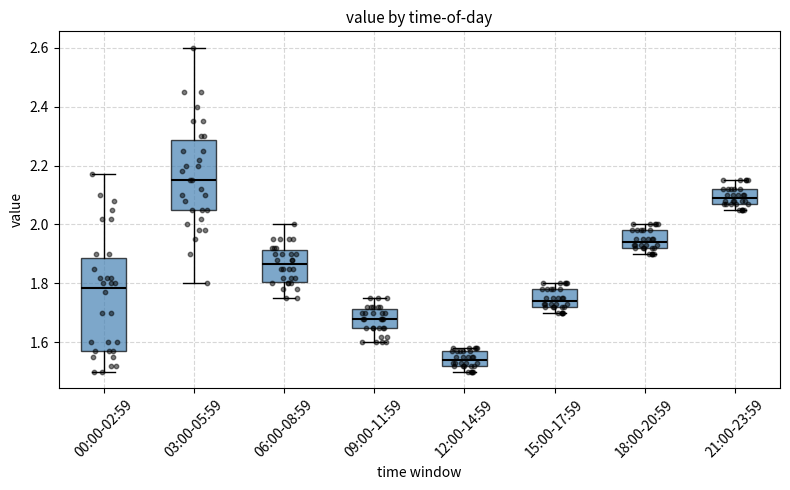

Reading left to right, read every box against the y-axis: the position of its median line, the range the box covers, and the ends of its whiskers. The values are not printed on the chart, so give them approximately, as read against the axis.

00:00-02:59: median 1.78, box 1.58 to 1.88, whiskers 1.50 to 2.18
03:00-05:59: median 2.16, box 2.06 to 2.28, whiskers 1.80 to 2.60
06:00-08:59: median 1.86, box 1.80 to 1.92, whiskers 1.76 to 2.00
09:00-11:59: median 1.68, box 1.66 to 1.72, whiskers 1.60 to 1.76
12:00-14:59: median 1.54, box 1.52 to 1.58, whiskers 1.50 to 1.58 (just above the box's upper edge)
15:00-17:59: median 1.74, box 1.72 to 1.78, whiskers 1.70 to 1.80
18:00-20:59: median 1.94, box 1.92 to 1.98, whiskers 1.90 to 2.00
21:00-23:59: median 2.10, box 2.08 to 2.12, whiskers 2.06 to 2.16